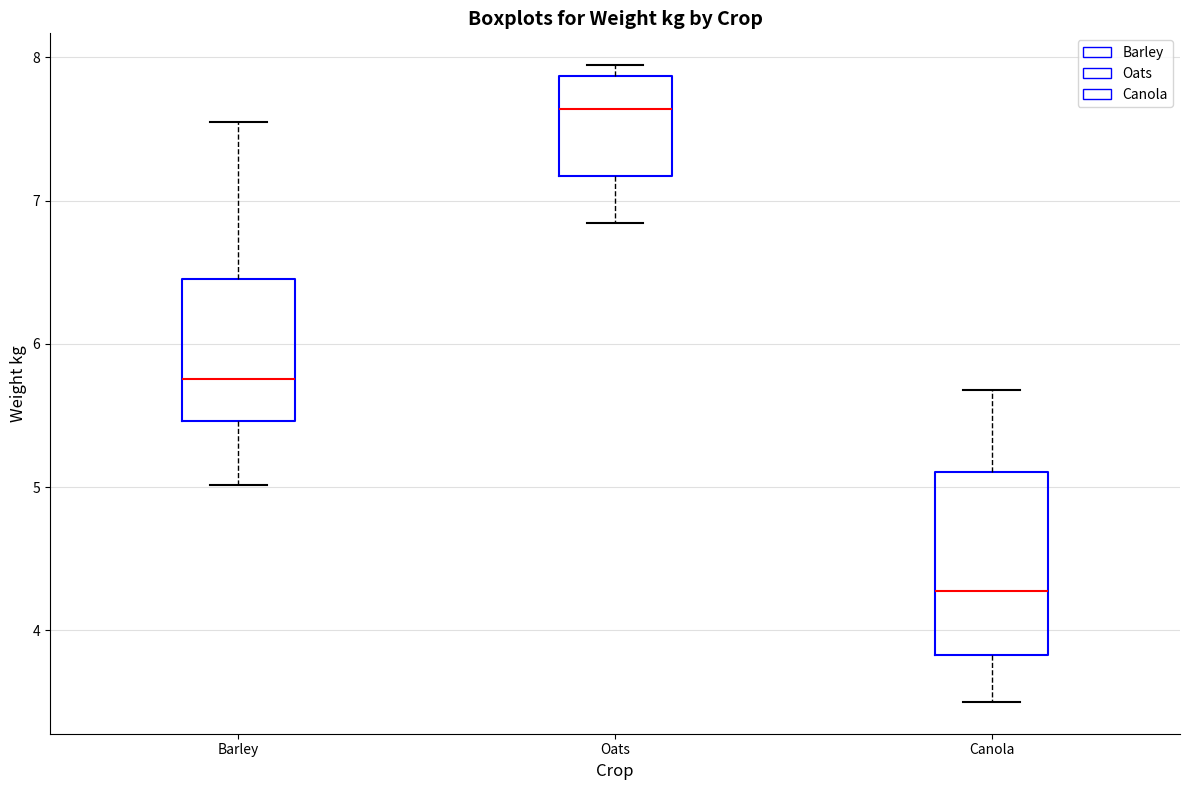

Reading left to right, read every box against the y-axis: the position of its median line, the range the box covers, and the ends of its whiskers. The values are not printed on the chart, so give them approximately, as read against the axis.

Barley: median 5.8, box 5.5 to 6.5, whiskers 5.0 to 7.6
Oats: median 7.6, box 7.2 to 7.9, whiskers 6.8 to 7.9 (just above the box's upper edge)
Canola: median 4.3, box 3.8 to 5.1, whiskers 3.5 to 5.7